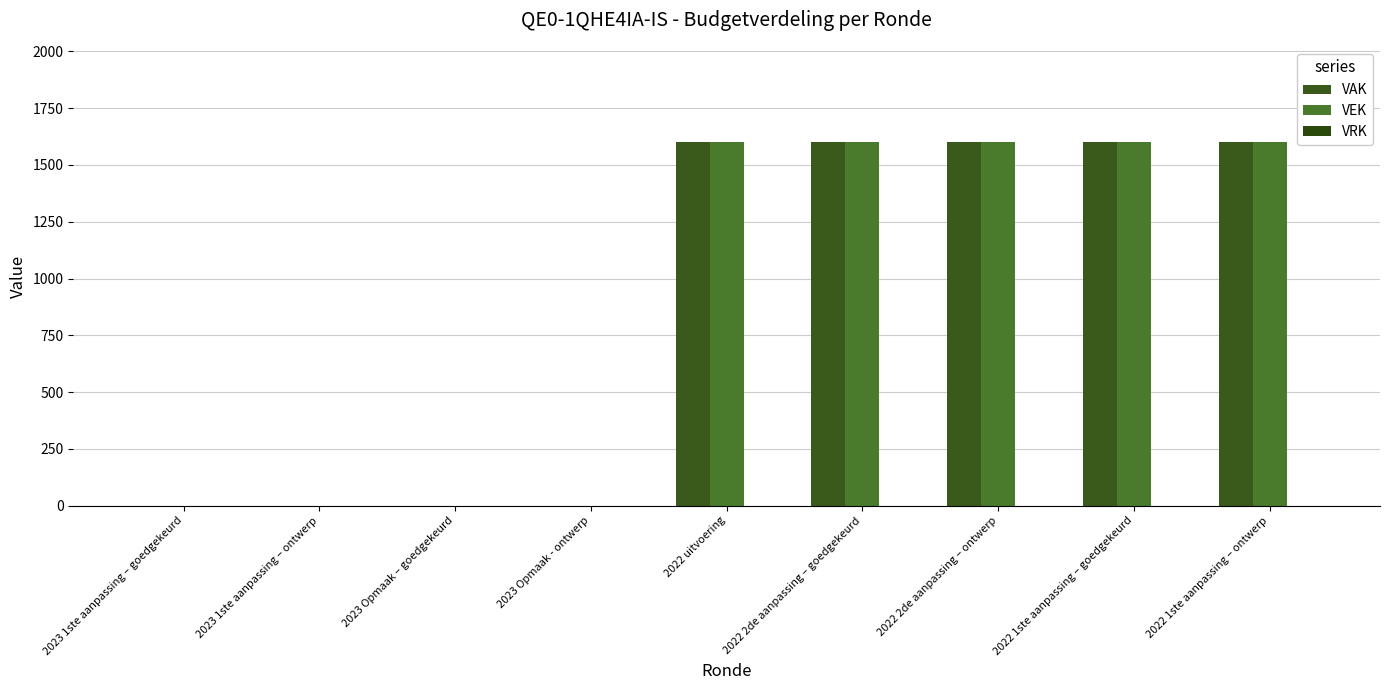

How many VEK values are between 0 and 1600?

9